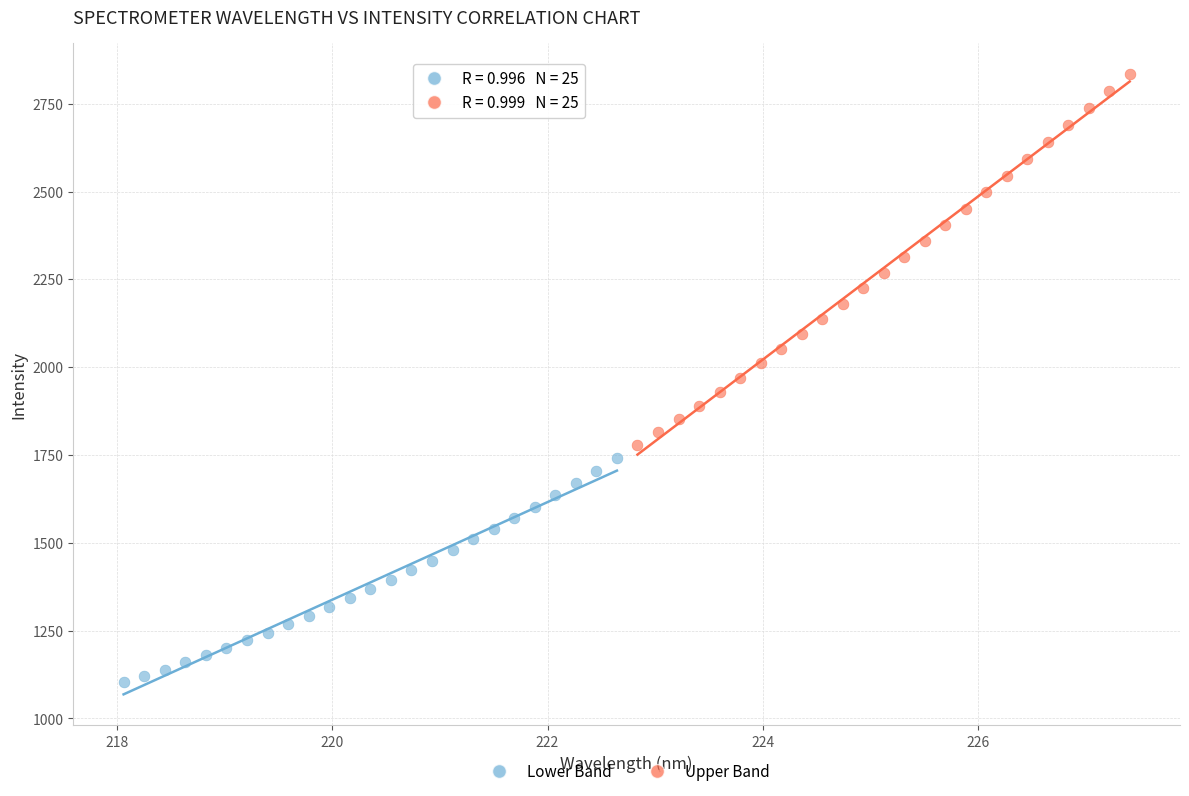

Which series has the widest spread of Y values?

Upper Band